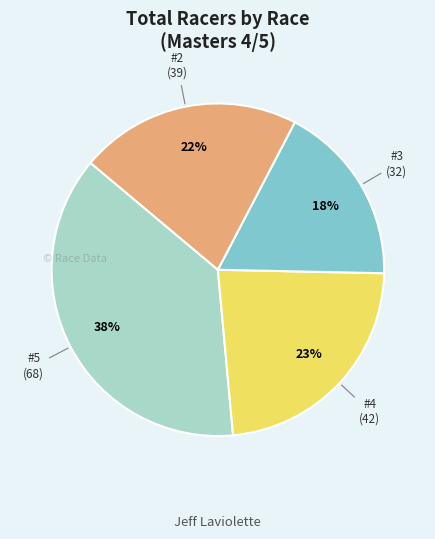

Is there any slice that represents more than half of the pie?

No